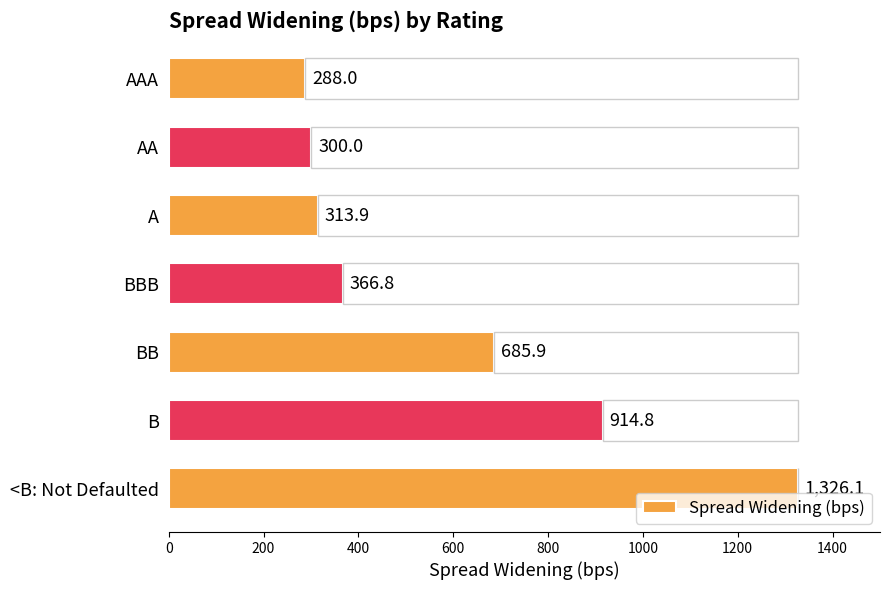

How many bars are there in total?

7